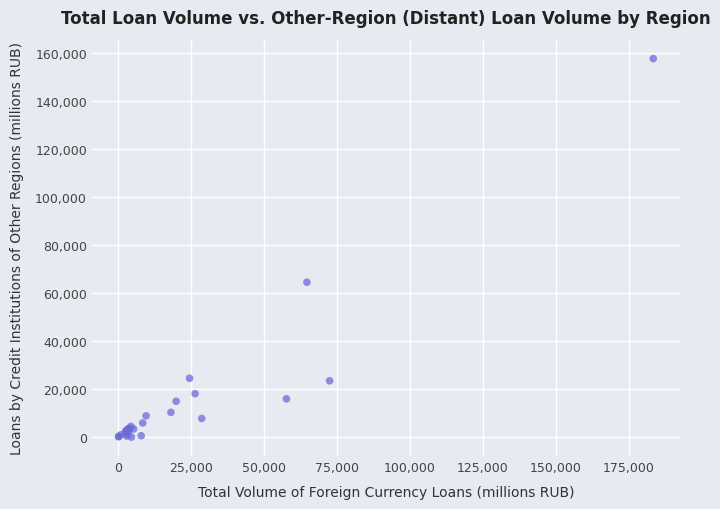

What Y value in the scatter plot is closest to 78851?

64544